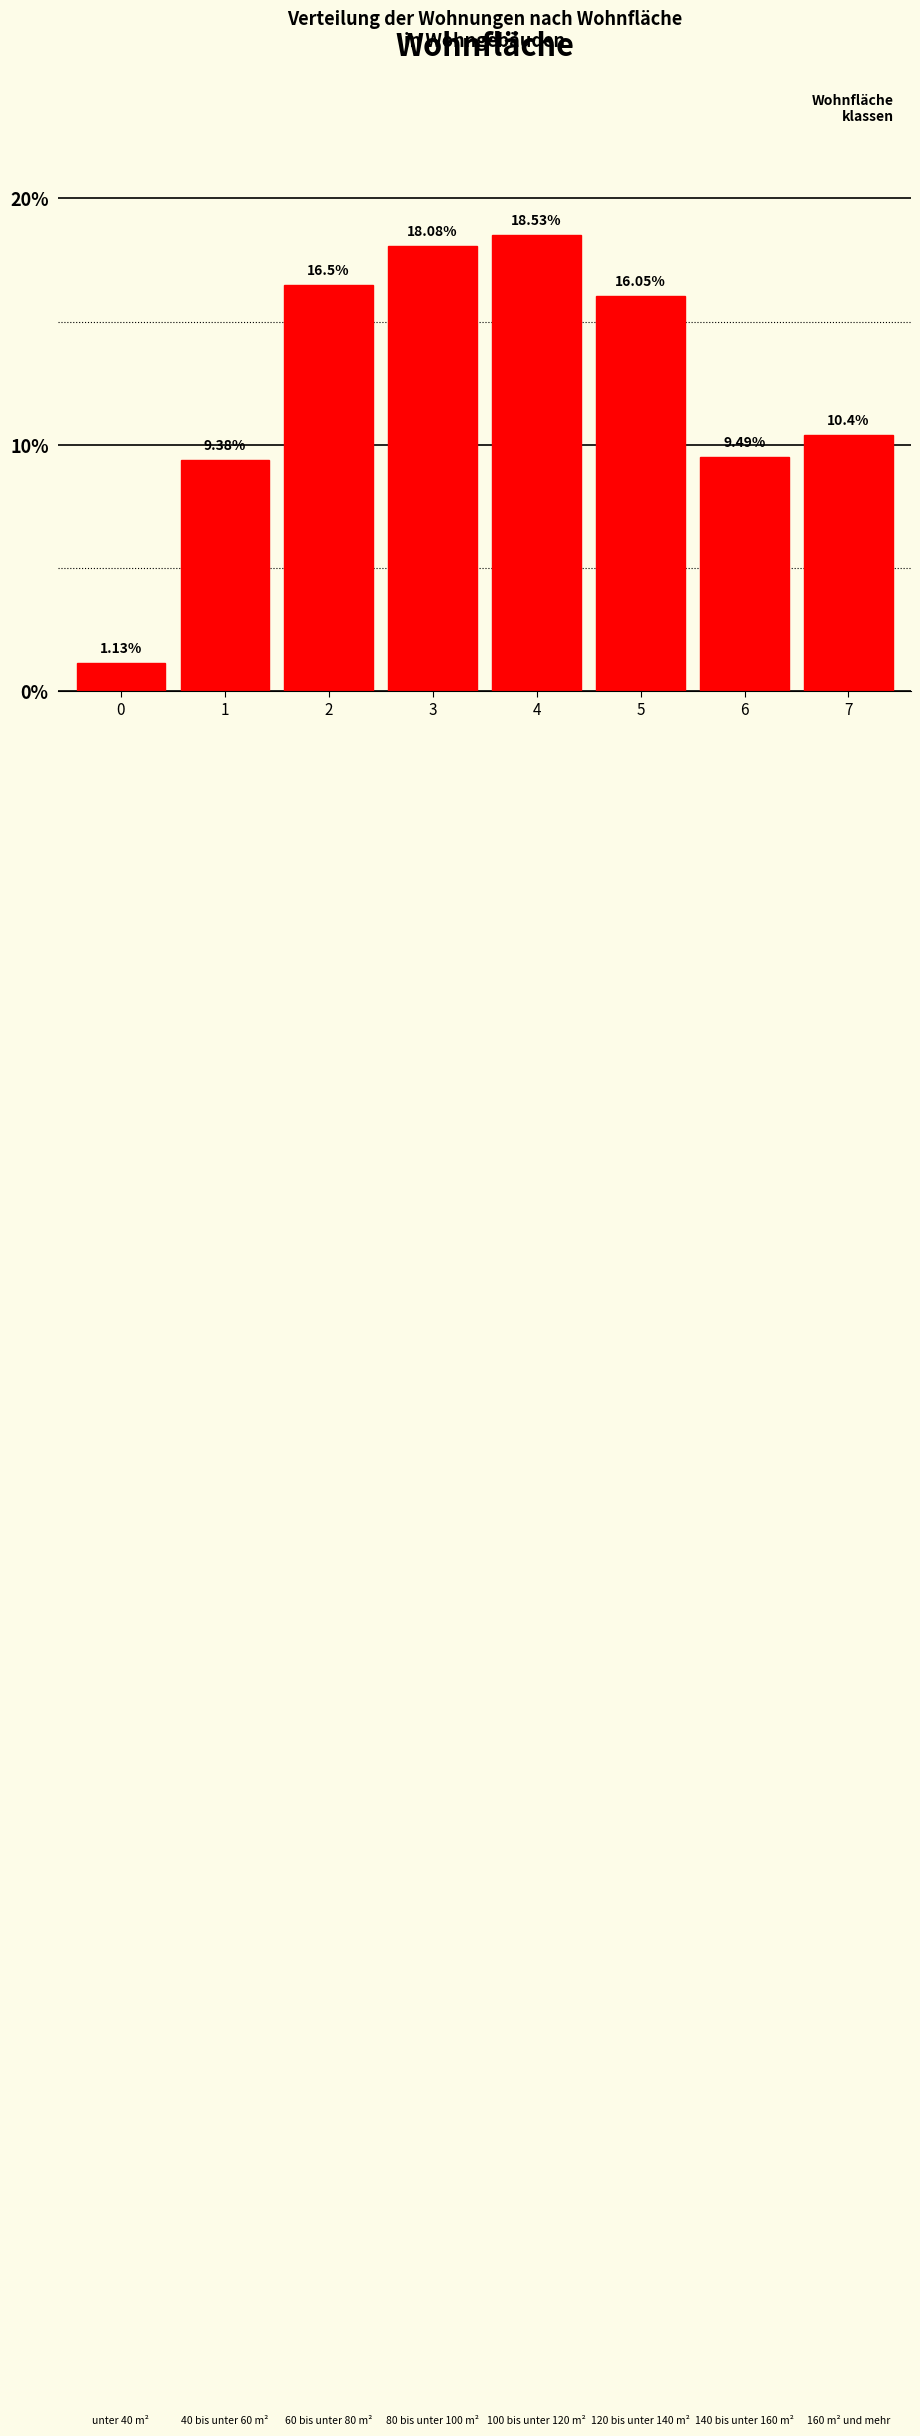

What is the difference between the values at 6 and 3?

8.6